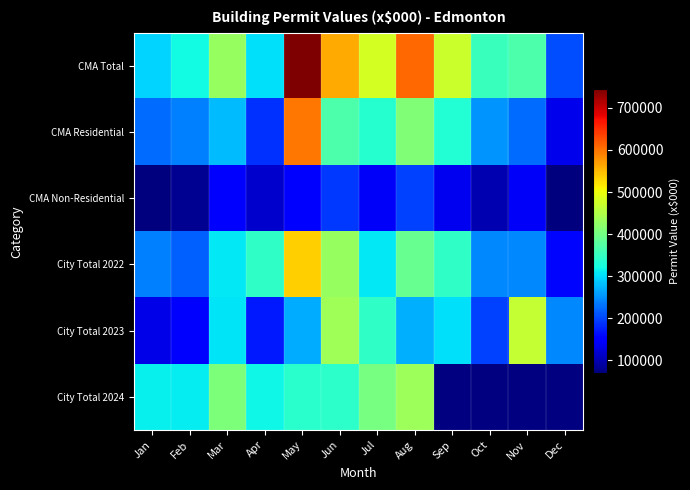

Reading left to right, what are all the values shown in this chart?

CMA Total: Jan=295031	Feb=321025	Mar=429926	Apr=301891	May=744206	Jun=560557	Jul=479609	Aug=609585	Sep=472034	Oct=352194	Nov=369129	Dec=203953
CMA Residential: Jan=225567	Feb=238742	Mar=280149	Apr=186503	May=596995	Jun=368514	Jul=336802	Aug=411015	Sep=335229	Oct=252989	Nov=226790	Dec=132823
CMA Non-Residential: Jan=69464	Feb=82282	Mar=149777	Apr=115388	May=147211	Jun=192043	Jul=142807	Aug=198570	Sep=136805	Oct=99205	Nov=142339	Dec=71131
City Total 2022: Jan=239883	Feb=217225	Mar=307723	Apr=346190	May=534287	Jun=428544	Jul=308951	Aug=388393	Sep=344234	Oct=245344	Nov=243912	Dec=158986
City Total 2023: Jan=132178	Feb=155896	Mar=306092	Apr=170798	May=268404	Jun=436625	Jul=345085	Aug=269805	Sep=301659	Oct=198565	Nov=466634	Dec=243546
City Total 2024: Jan=312239	Feb=310861	Mar=408203	Apr=319433	May=339720	Jun=342324	Jul=403301	Aug=433798	Sep=0	Oct=0	Nov=0	Dec=0